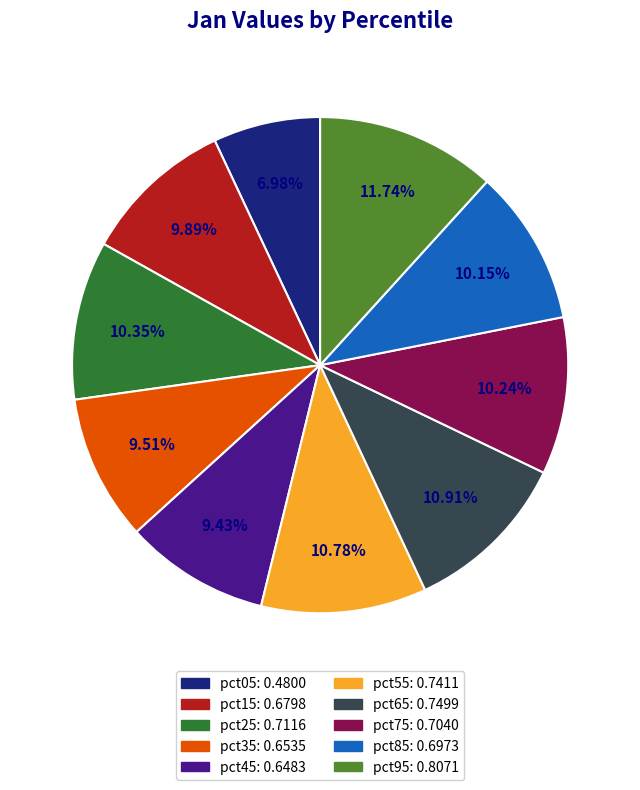

Does any single category account for the majority?

No